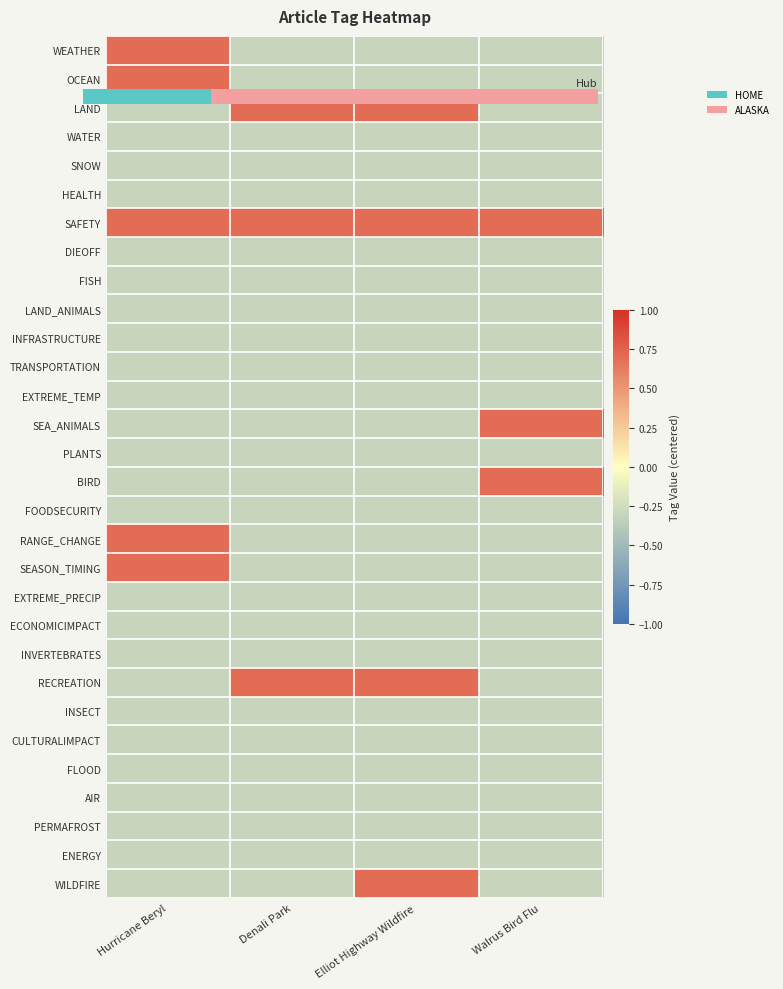

At how many categories does at least one series exceed 0?

4